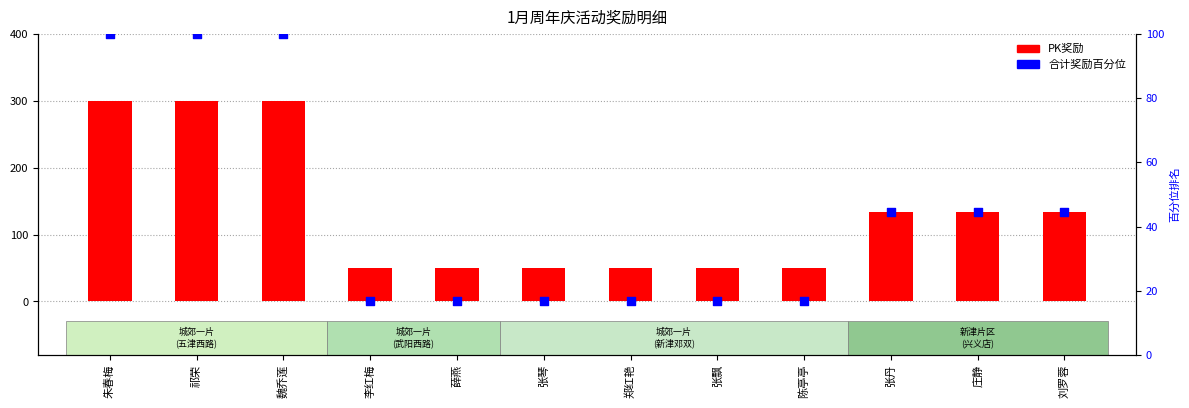

What are all the series names shown in the legend?

PK奖励, 合计奖励百分位